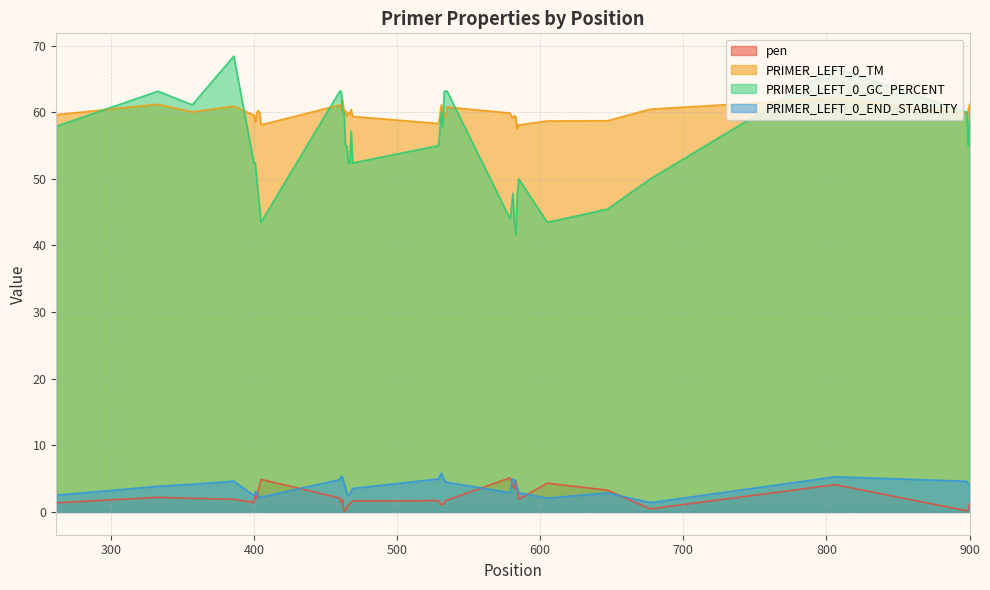

True or false: PRIMER_LEFT_0_TM and PRIMER_LEFT_0_END_STABILITY intersect in this chart.

False